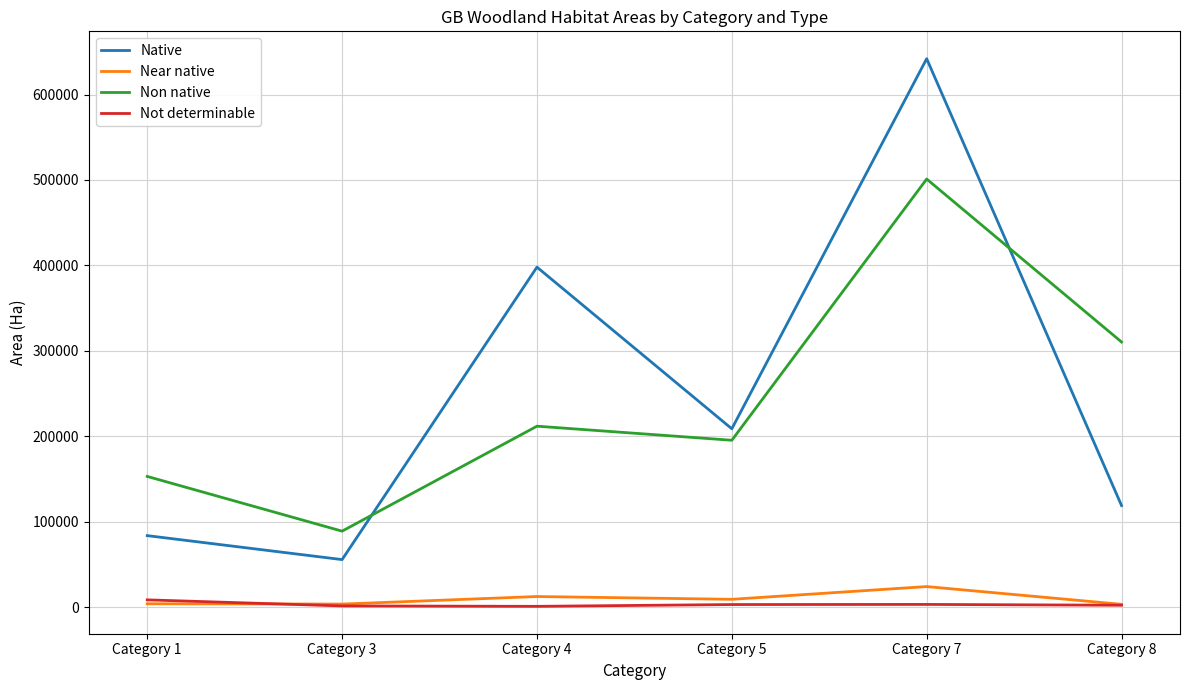

The value of Non native at Category 1 is 263575.1. True or false?

False